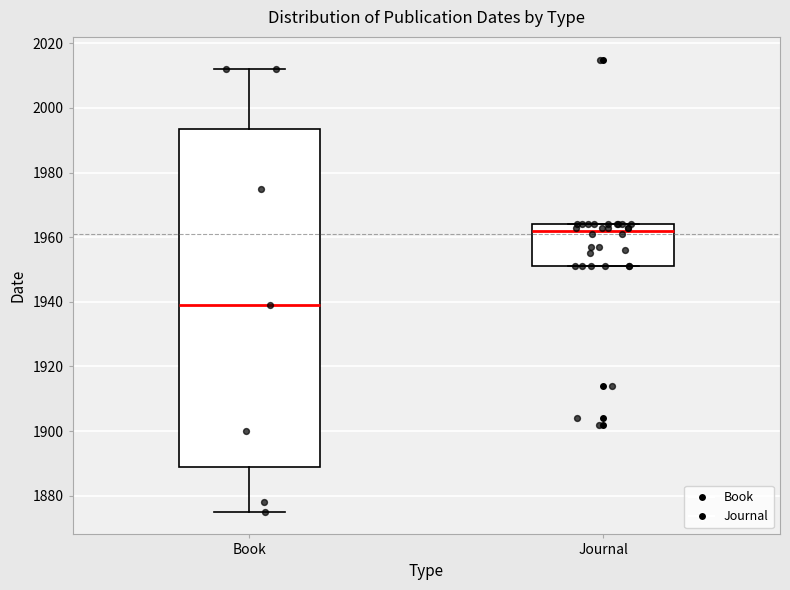

Which box's median line is the highest?

Journal